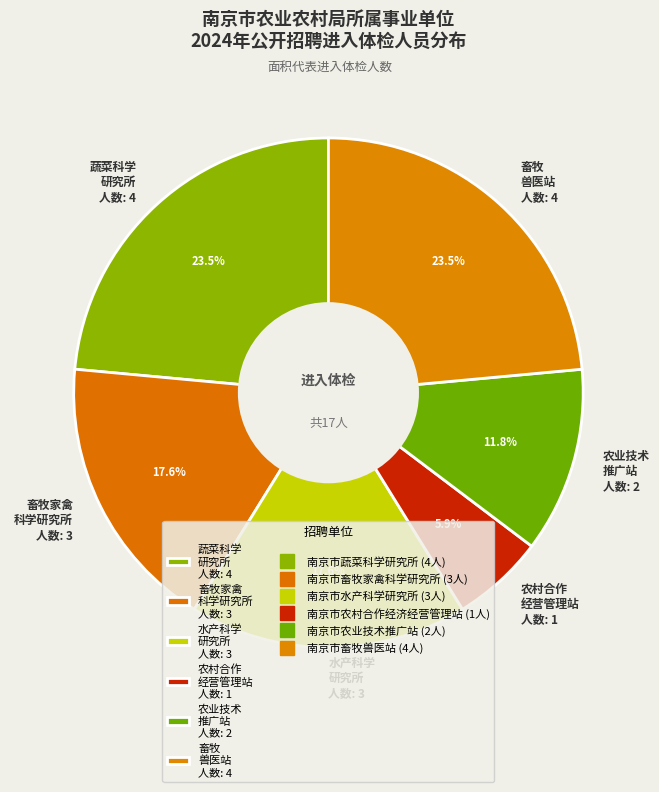

To the nearest percent, what is the difference between the largest and smallest slice percentages?

18%